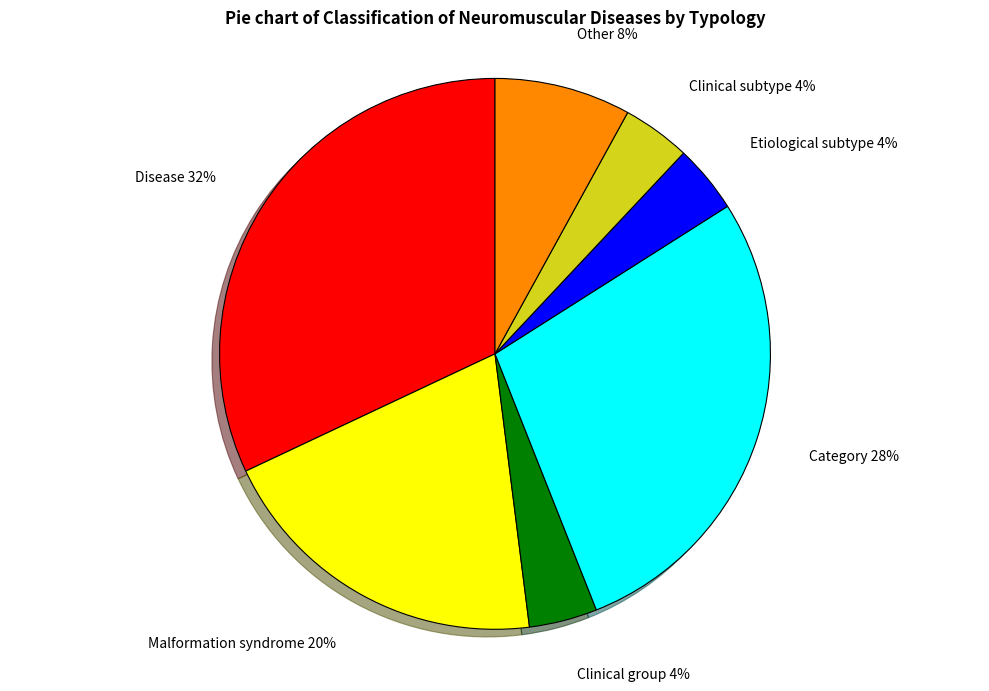

Combined, do Other and Etiological subtype account for over 50%?

No